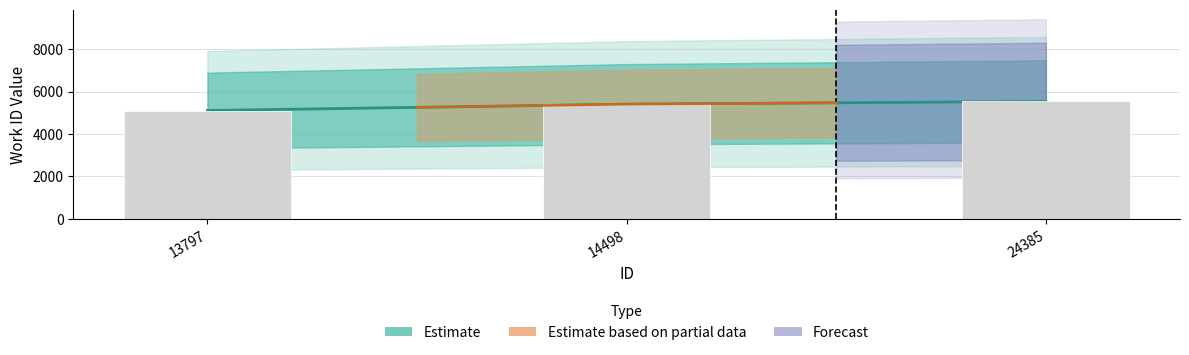

What is the sum of the values at 24385 and 14498?

10939